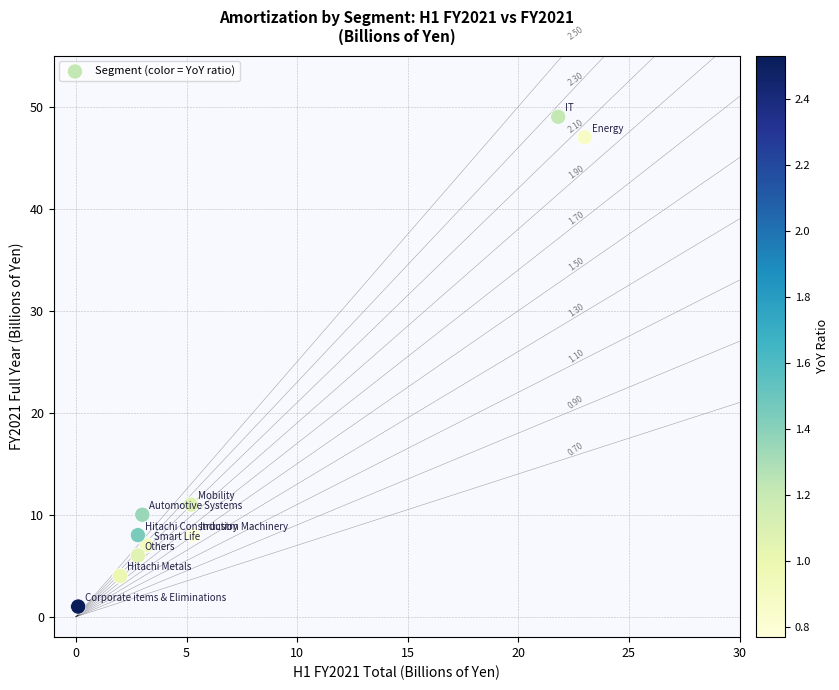

What is the average Y value?

15